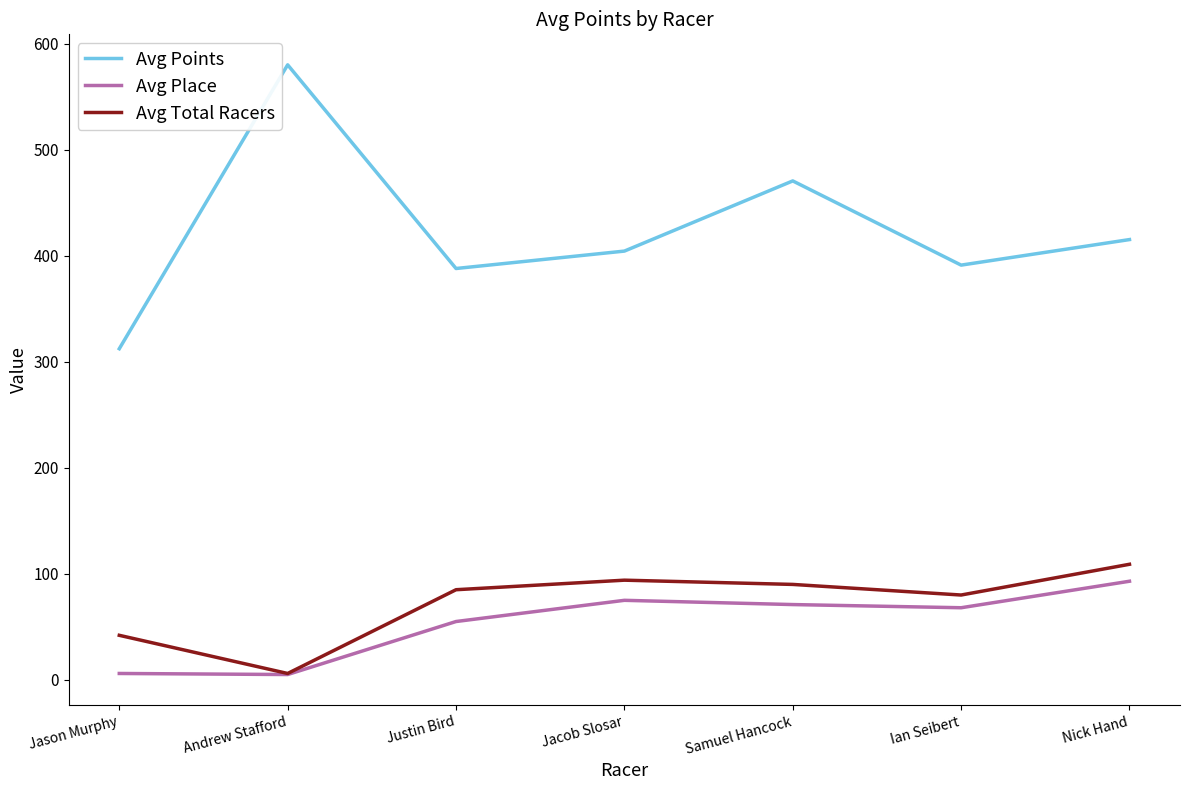

What is the average value of the Avg Total Racers series?

72.3